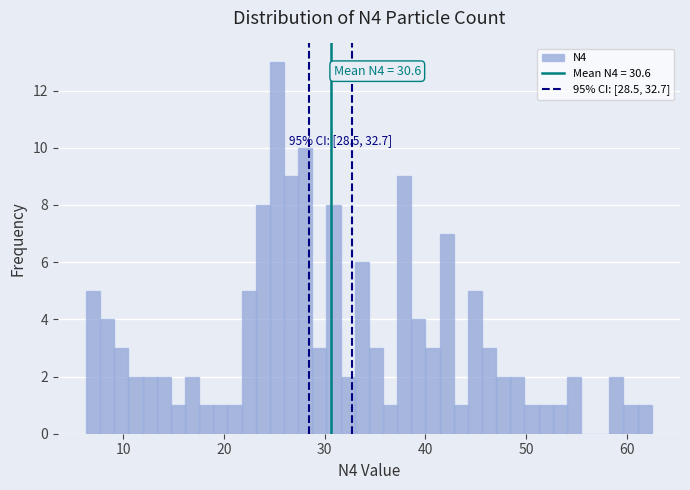

Around what value on the x-axis is the tallest bar? Give the approximate position of its centre, as read against the axis.

25